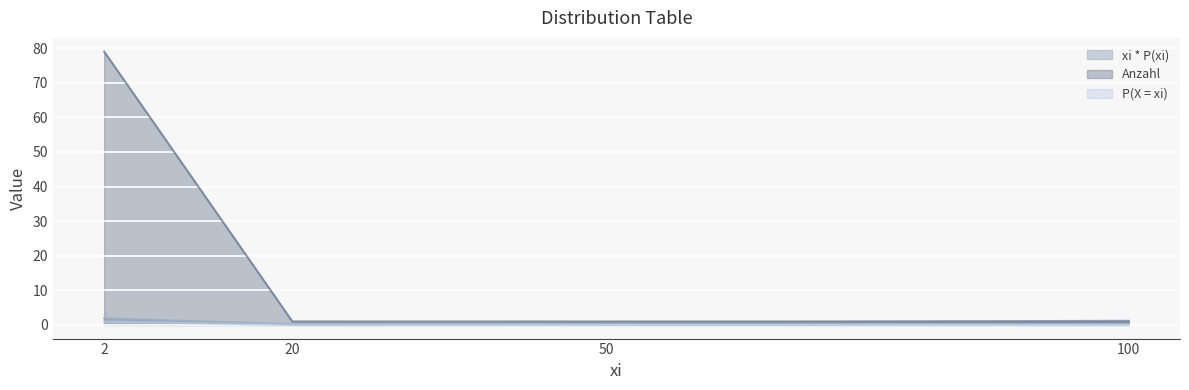

Which series has the widest spread of values?

Anzahl